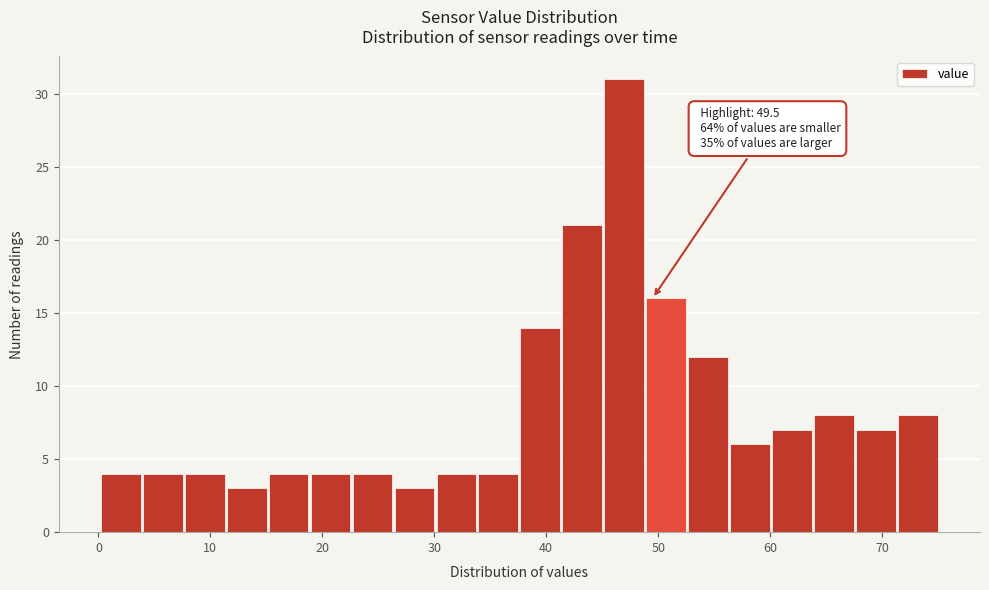

Read against the x-axis, roughly where is the centre of the tallest bar?

47